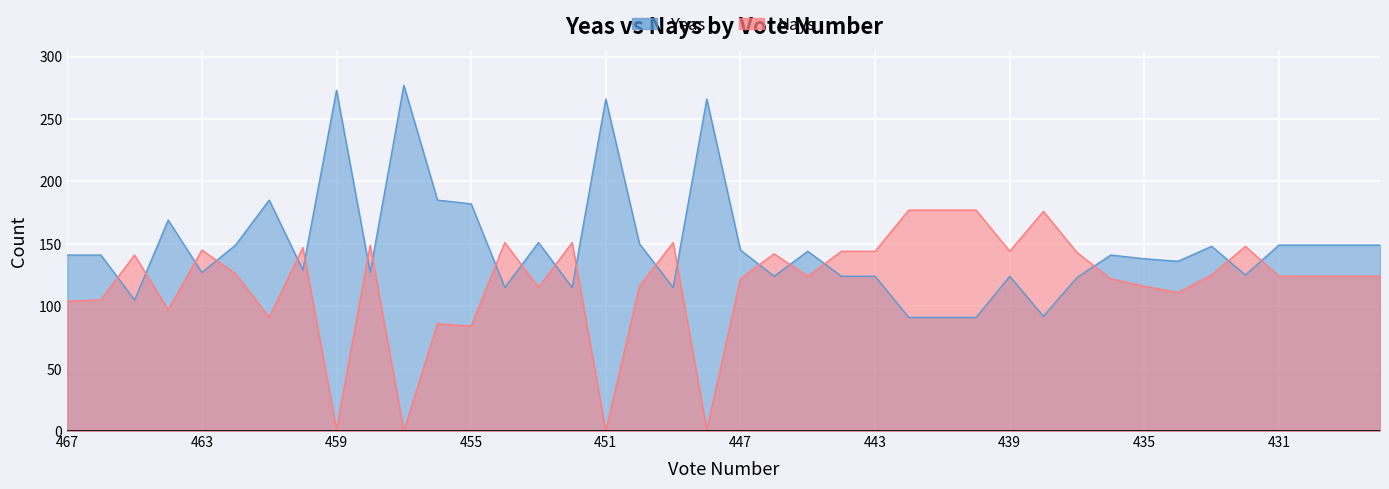

Is the value of Nays at 456 greater than the value of Yeas at 457?

No